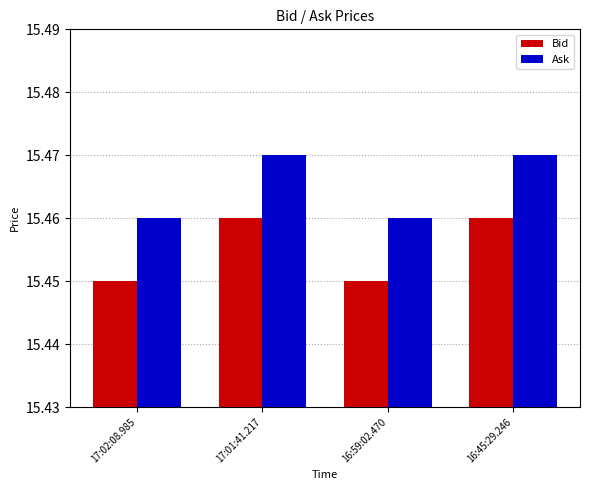

What is the label of the 2nd bar from the right?

16:59:02.470